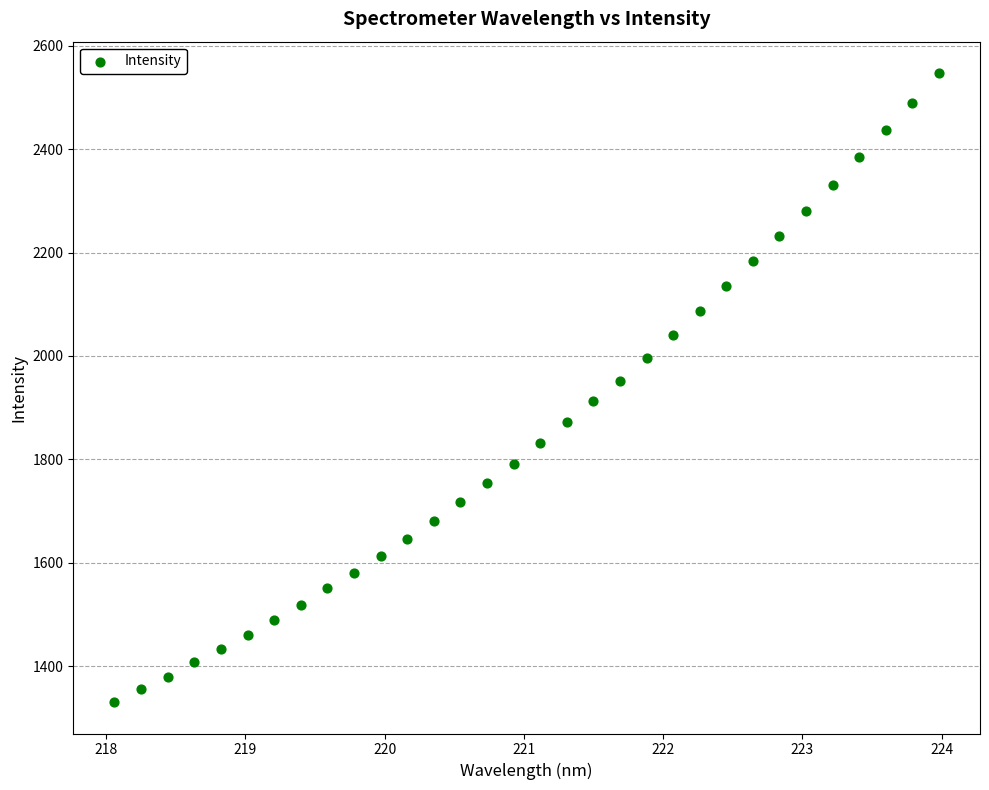

What is the range of Y values (max minus min)?

1215.9